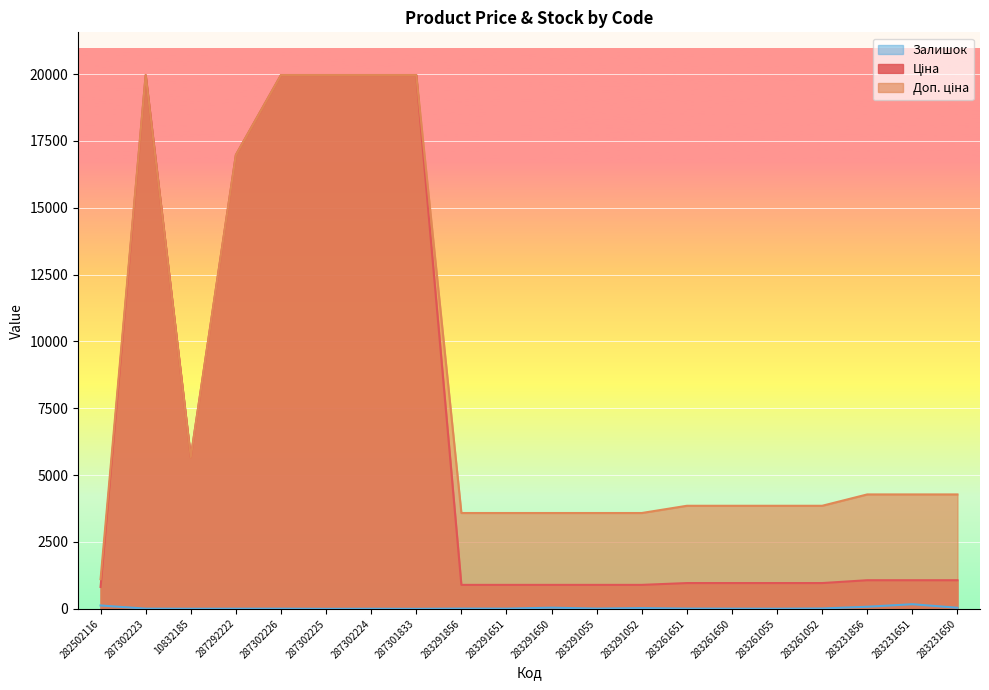

Between 283291052 and 287302226, which is larger?

287302226